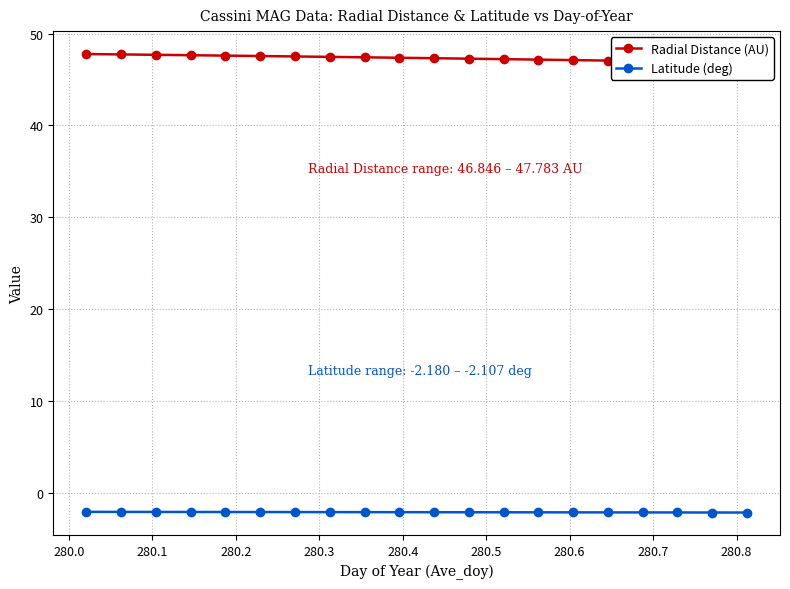

How many data points in Radial Distance (AU) are less than 47?

3